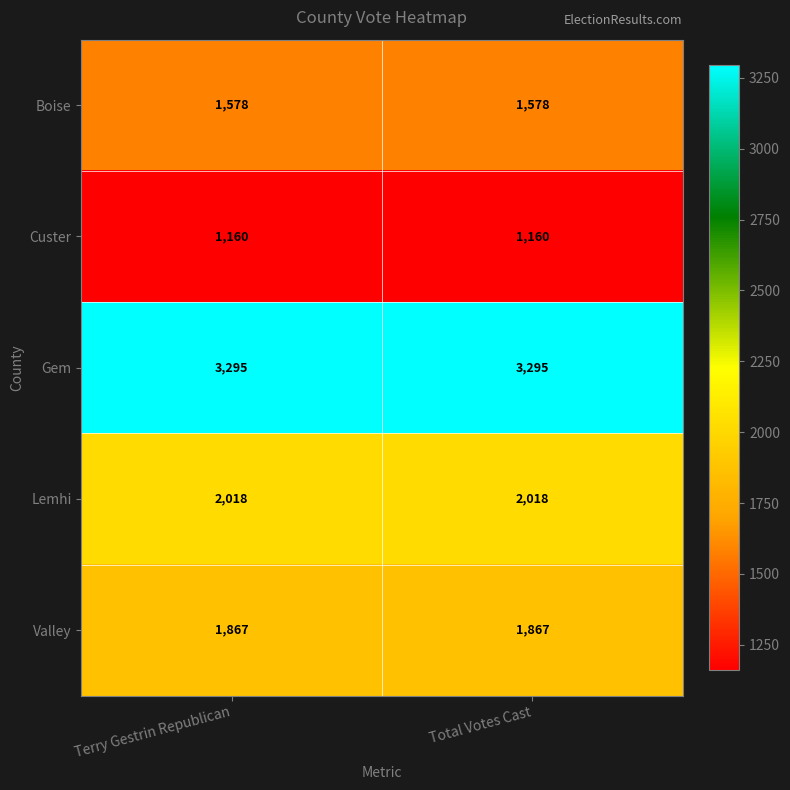

What is the minimum value shown in the chart?

1160